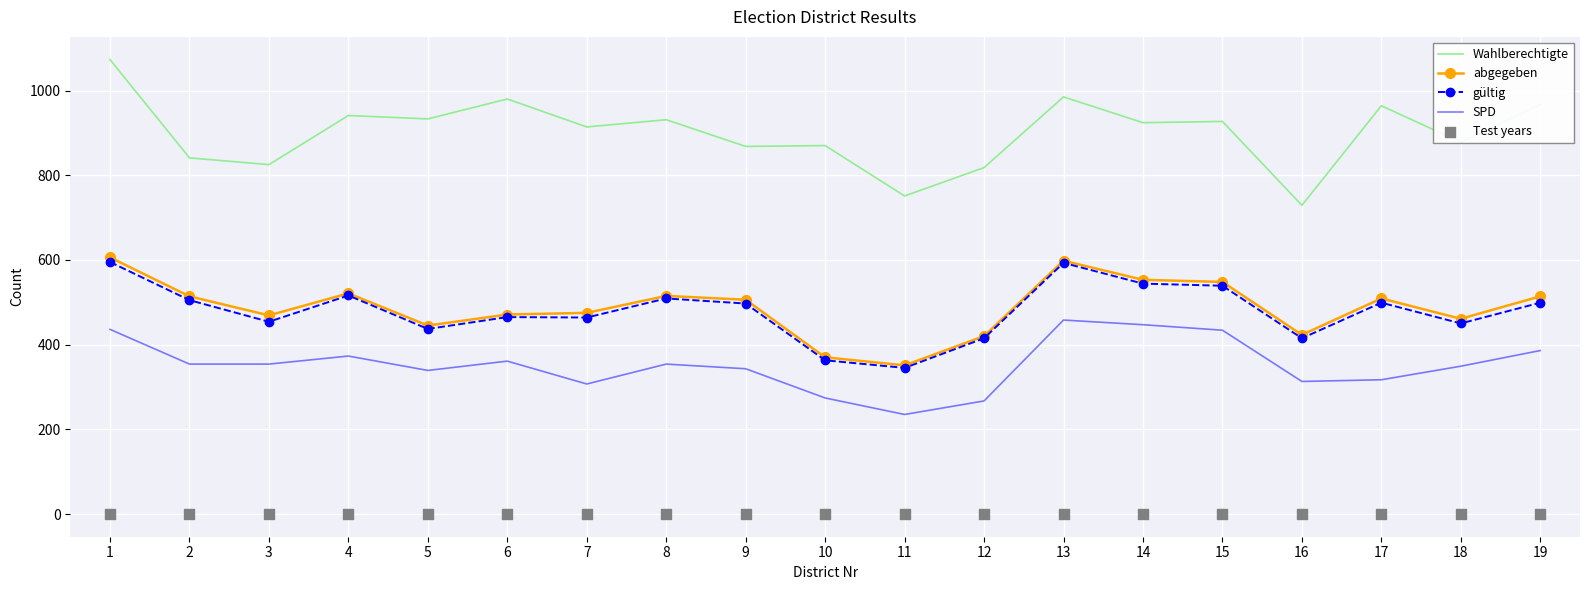

Which series has the largest total across all categories?

Wahlberechtigte